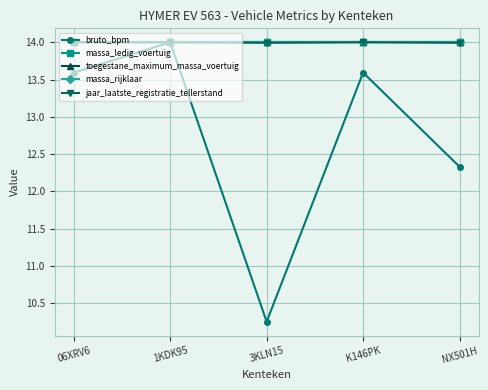

What is the label of the 4th point from the right?

1KDK95